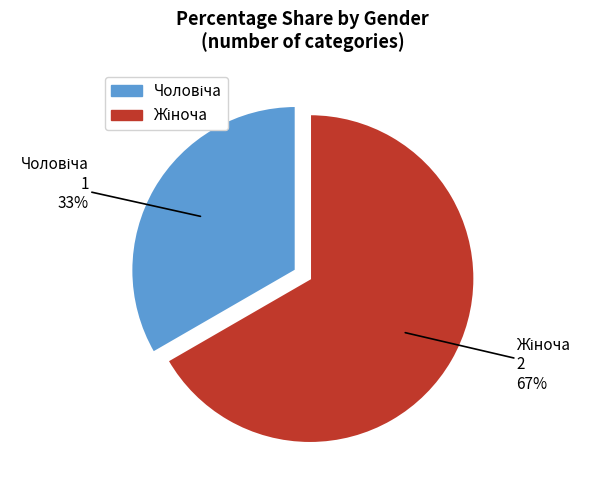

Does any single category account for the majority?

Yes